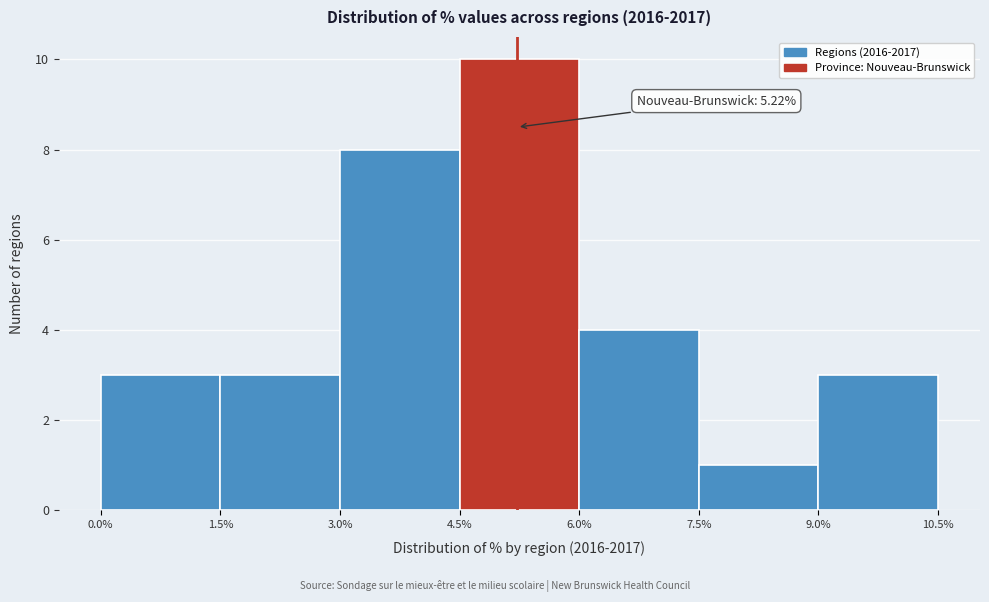

Over which range of the x-axis is the bar tallest?

4.5% to 6.0%